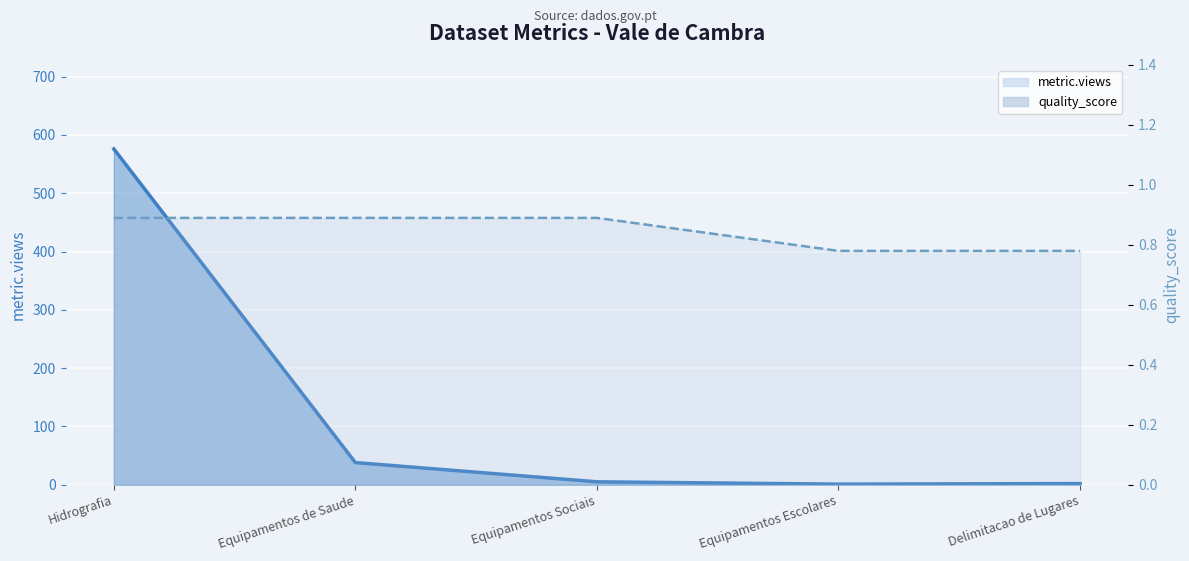

What is the difference between the maximum and minimum values in the quality_score line series?

0.1